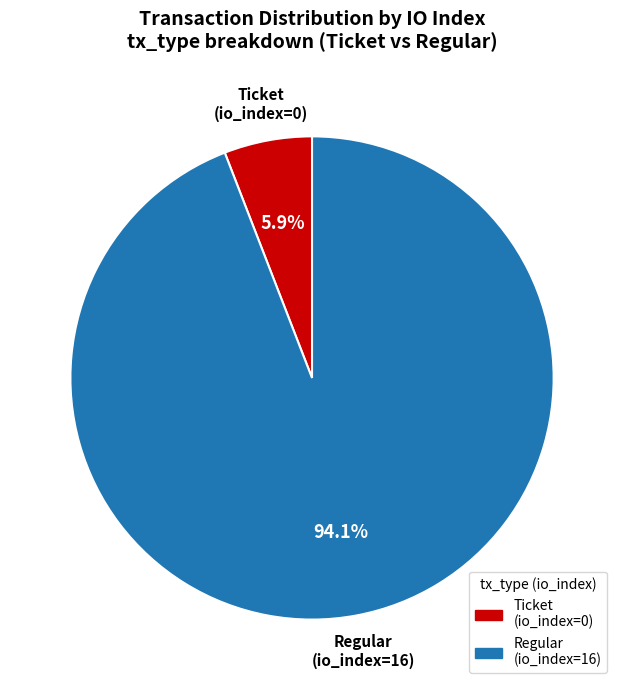

Does any single category account for the majority?

Yes